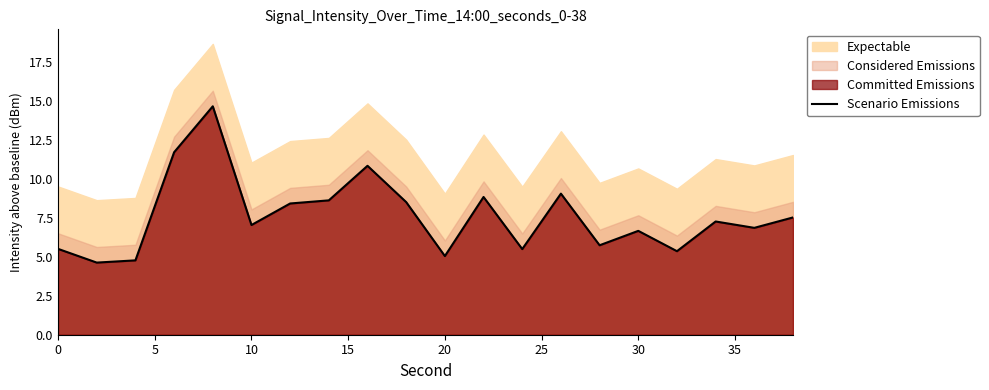

Is it true that Scenario Emissions equals 9.0 at 0?

False